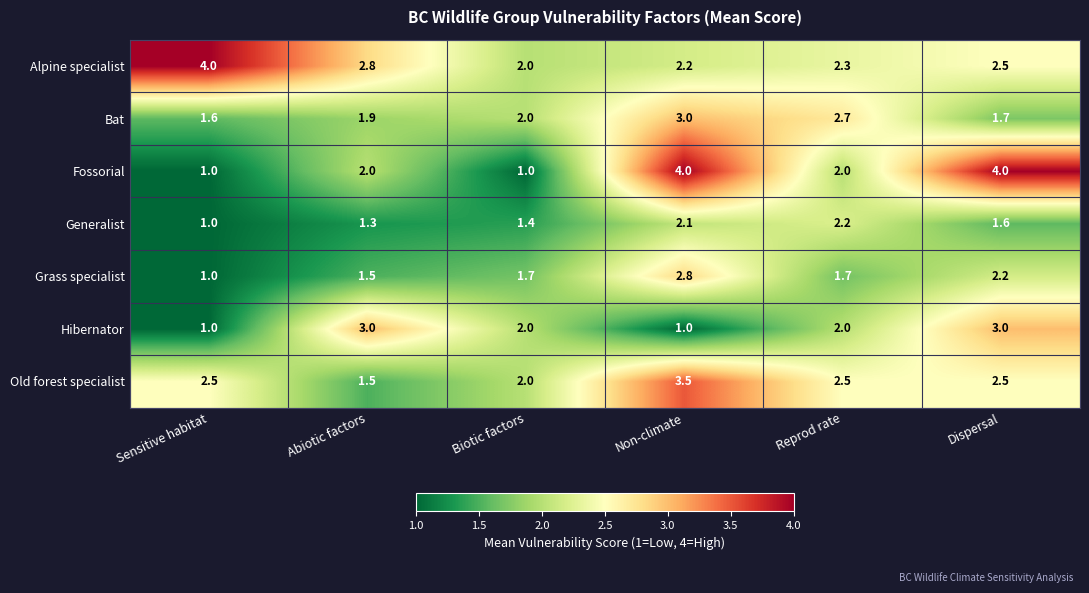

What is the greatest value displayed?

4.0